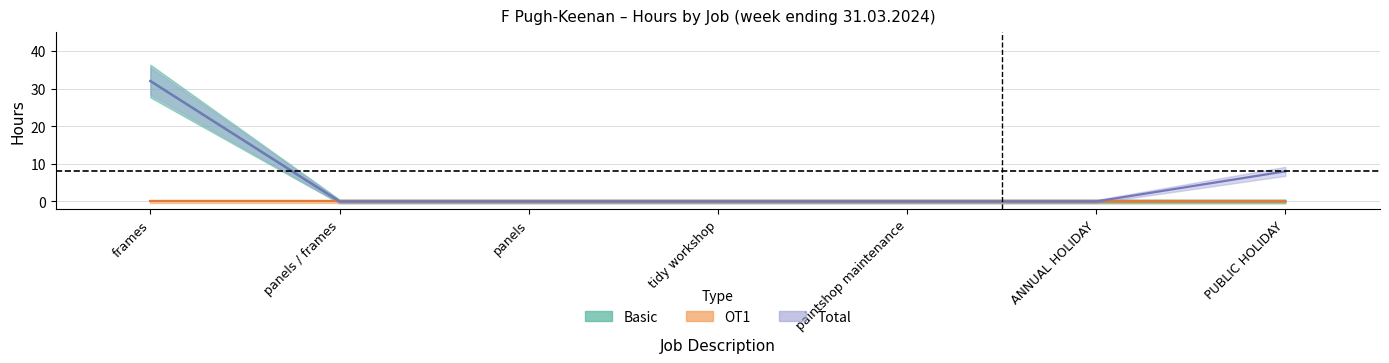

What position from the right is ANNUAL HOLIDAY?

2